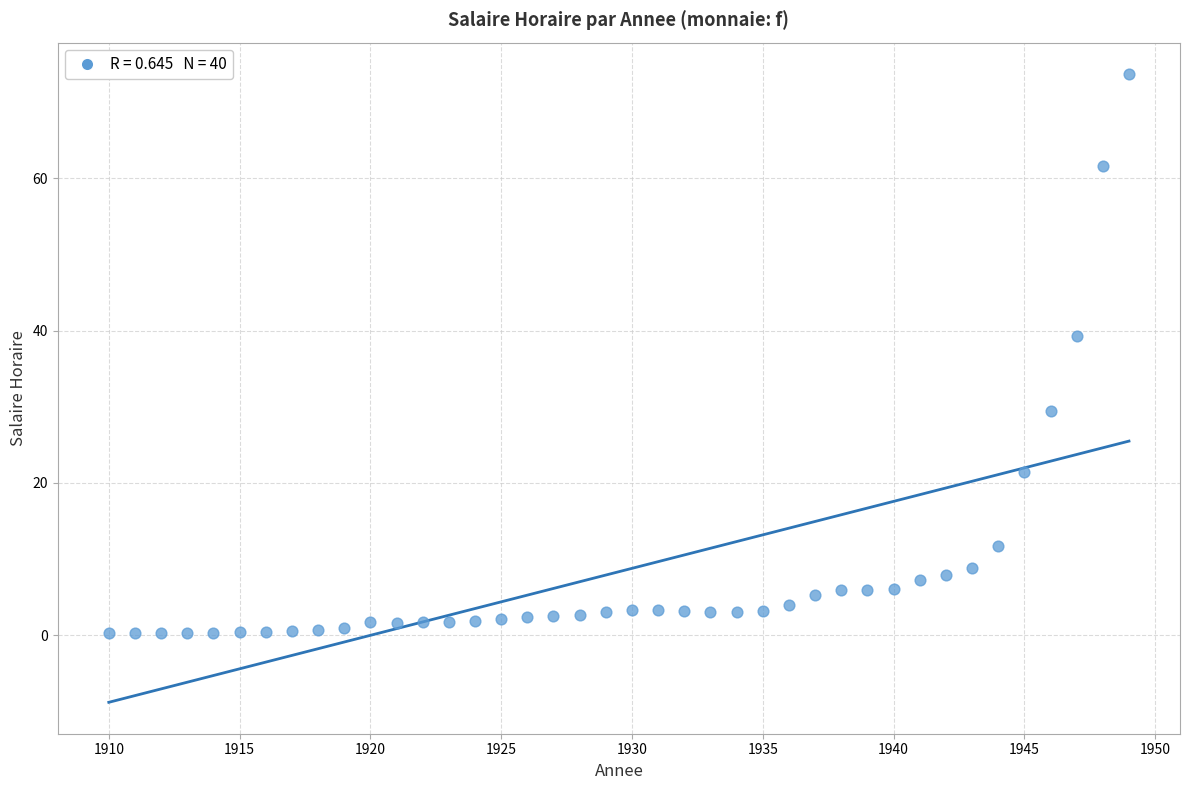

What is the range of X values (max minus min)?

39.0